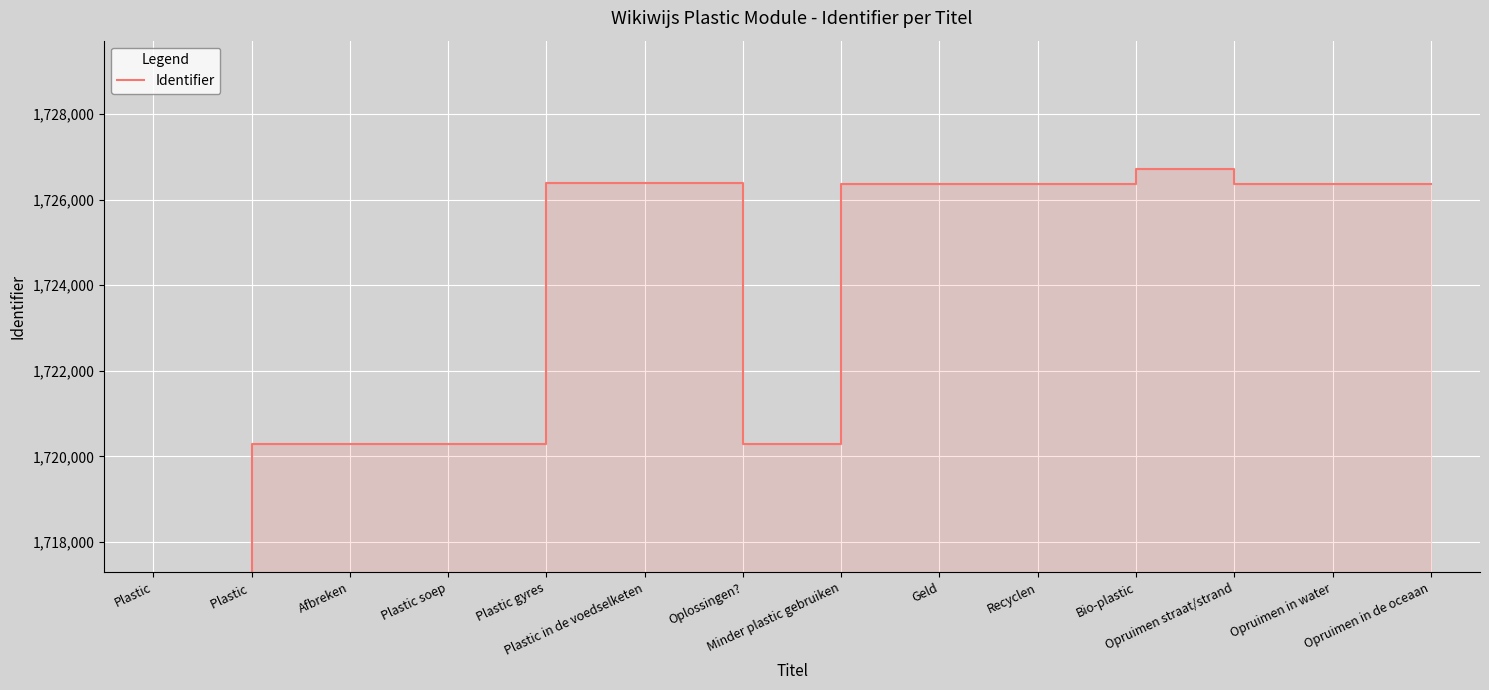

How many lines are shown in the chart?

1